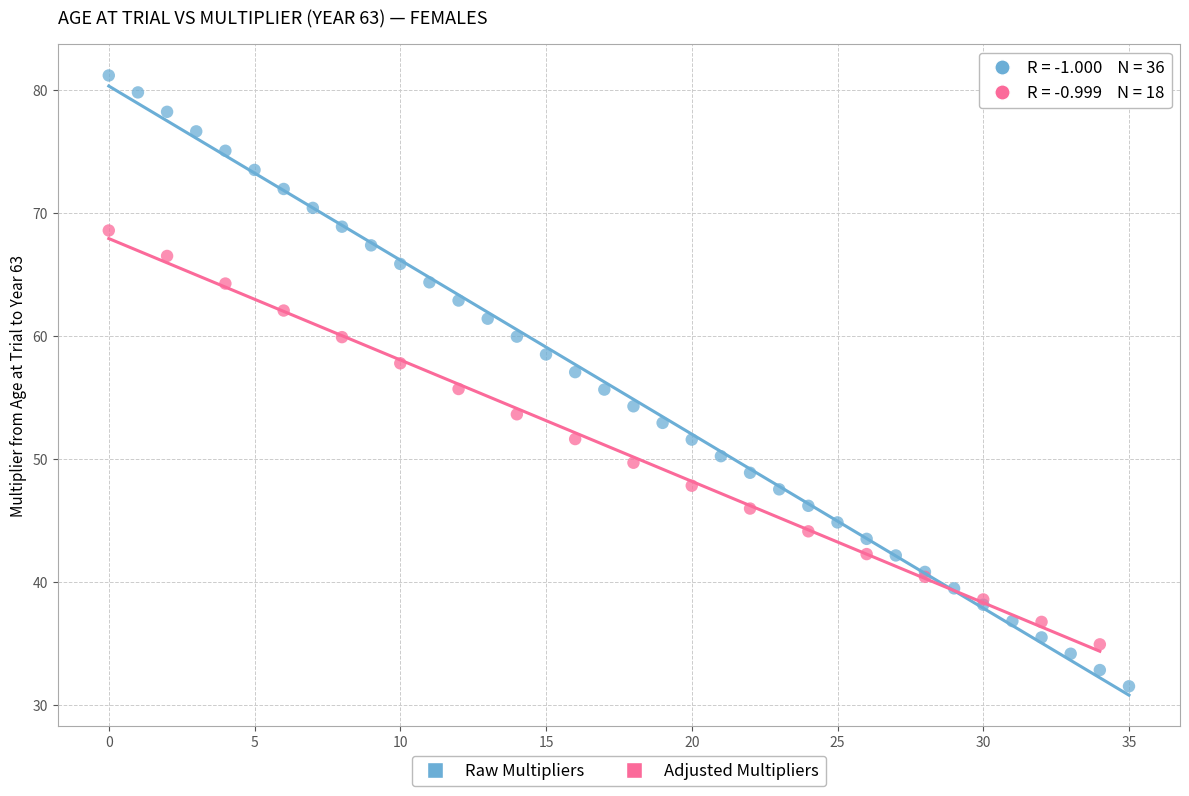

Which series reaches the maximum Y coordinate?

Raw Multipliers